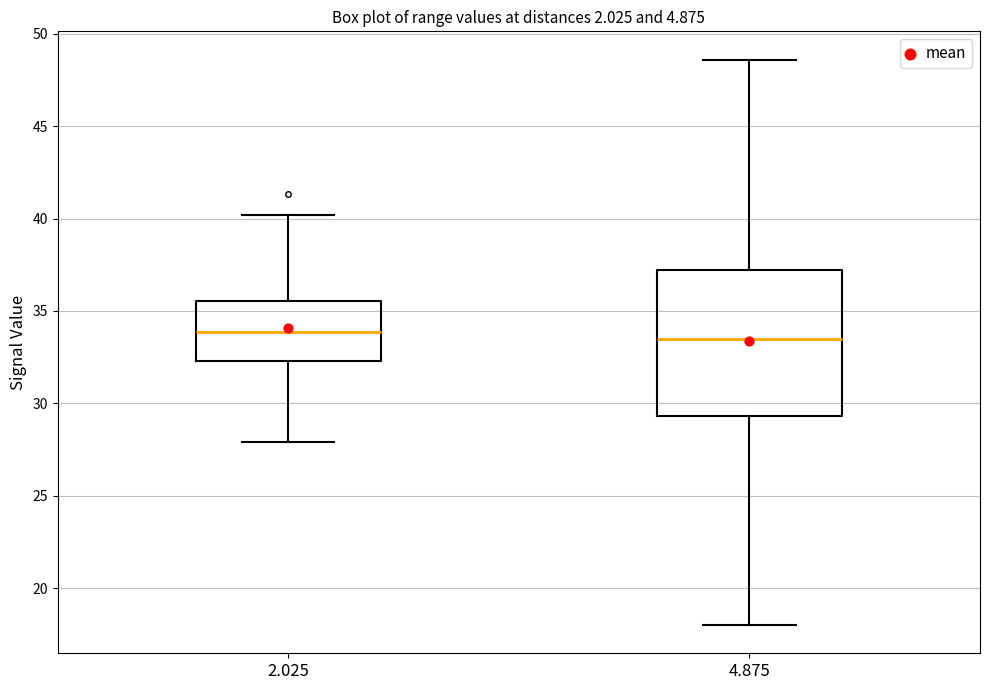

Which box is the tallest, from its lower edge to its upper edge?

4.875